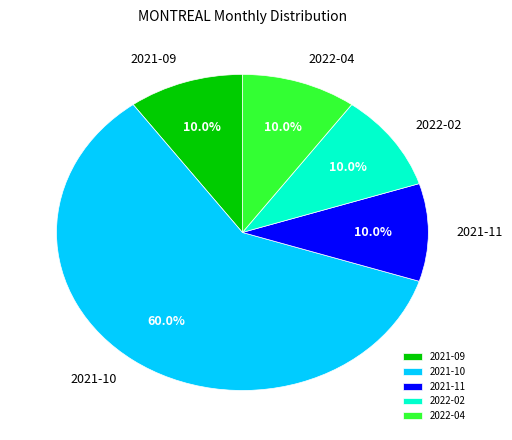

How many segments does this pie chart have?

5